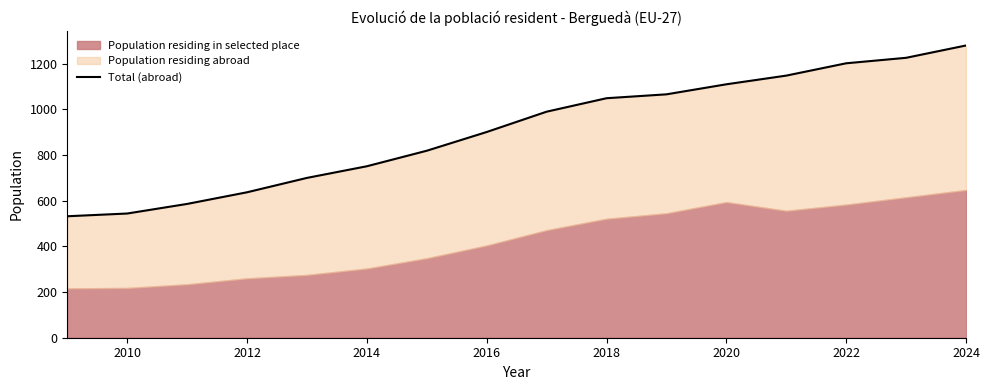

What is the value of the 7th point from the left?

819